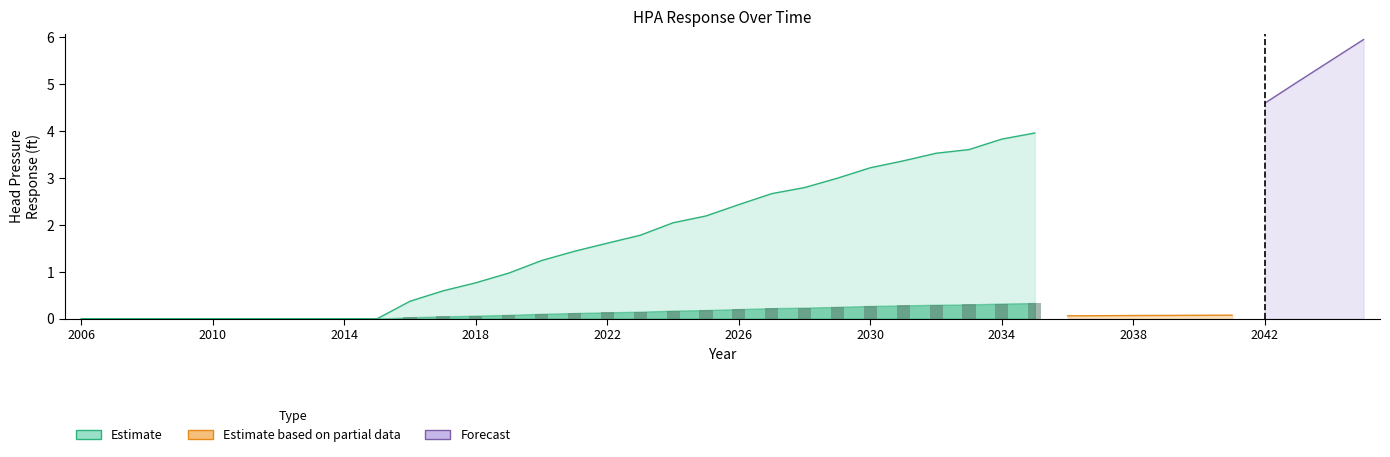

The value of HPA-2 at 2033 is 3.6. True or false?

True